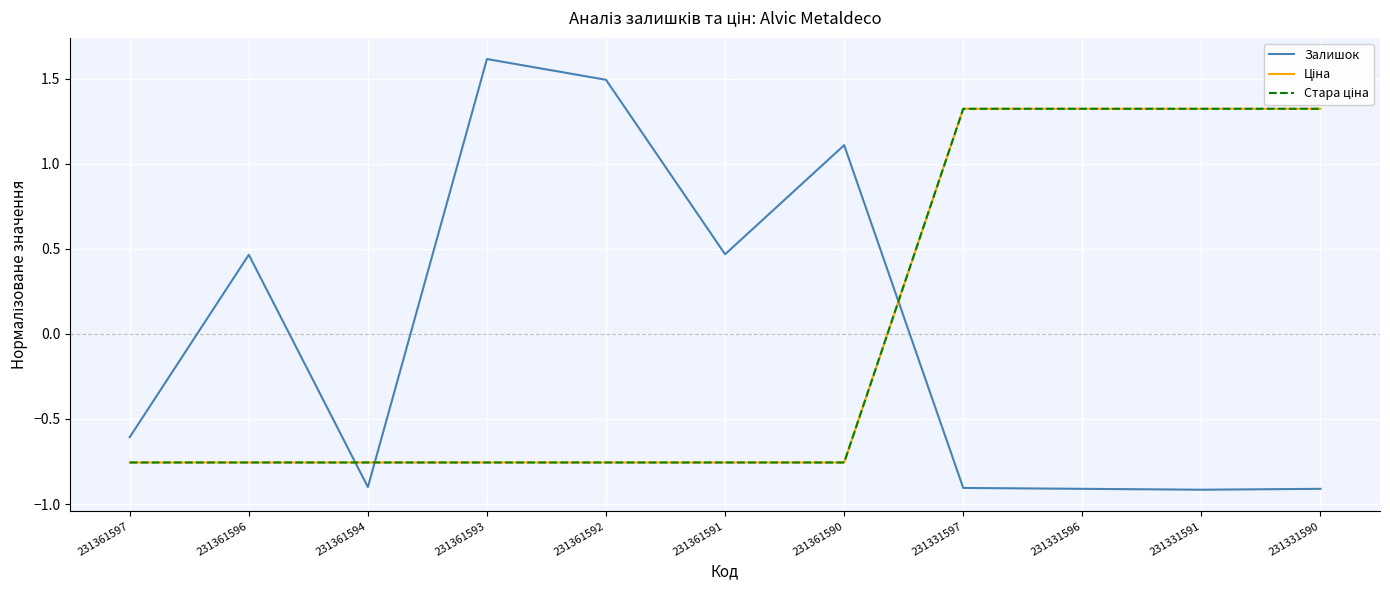

Does the chart have visible grid lines?

Yes